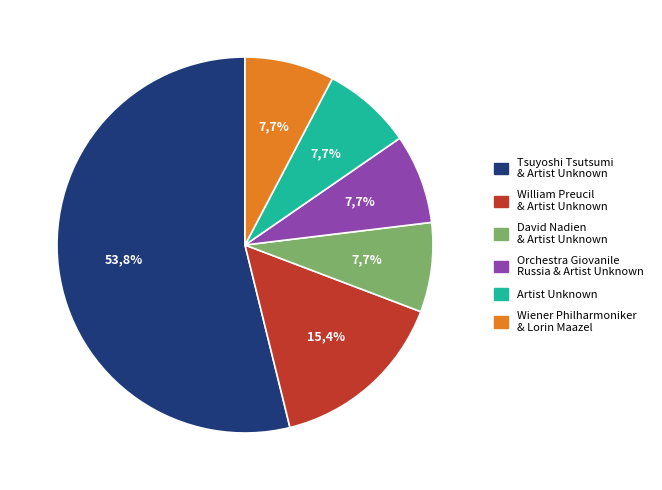

How many slices are in this pie chart?

6